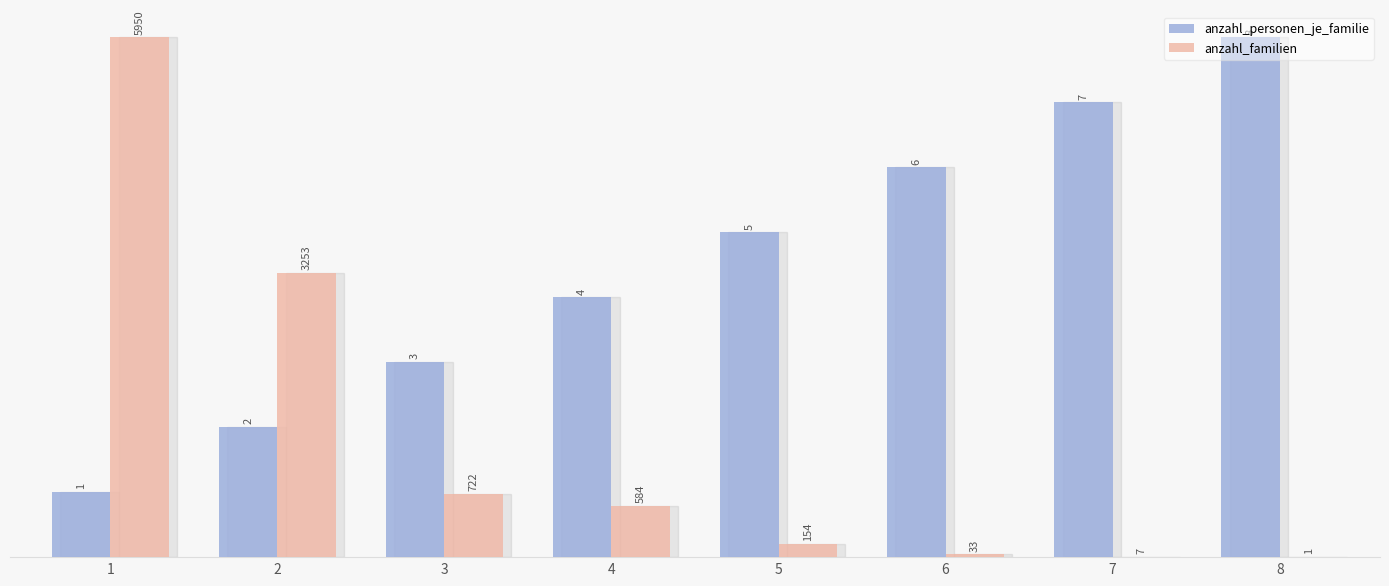

Does the chart contain stacked bars?

No